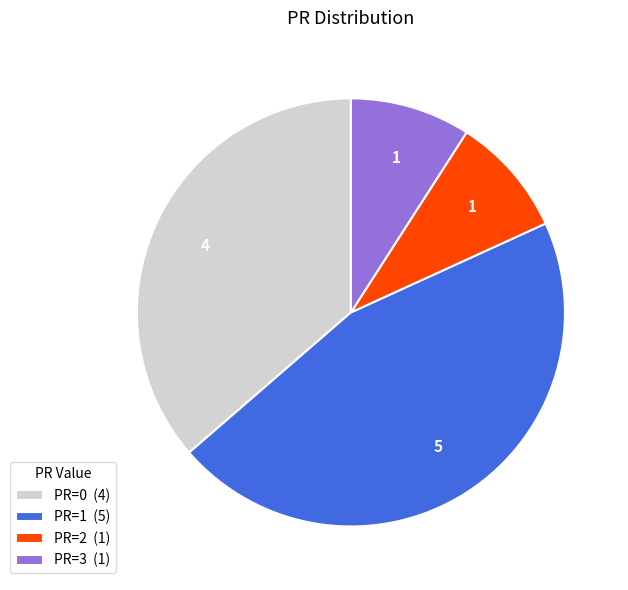

Which category has the biggest portion of the pie?

PR=1 (5)